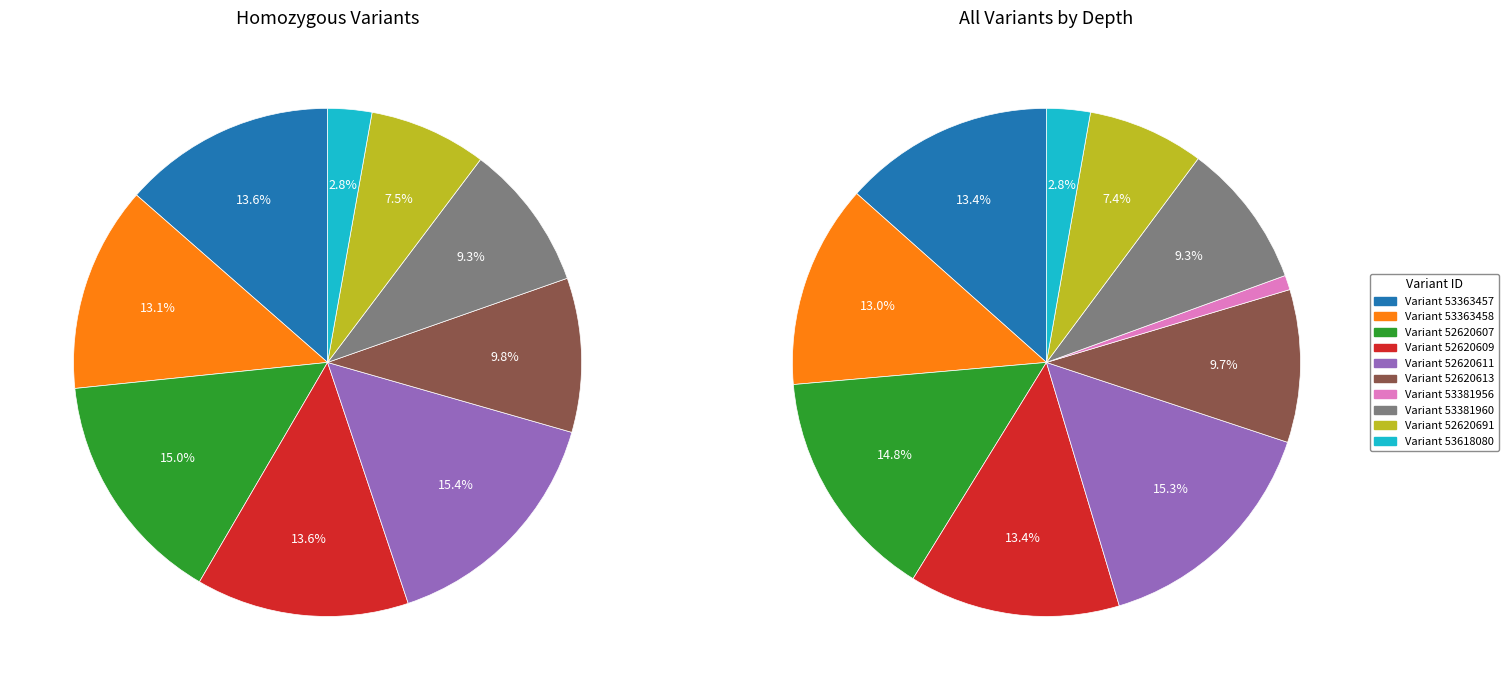

Is 53381960 the majority of the pie?

No